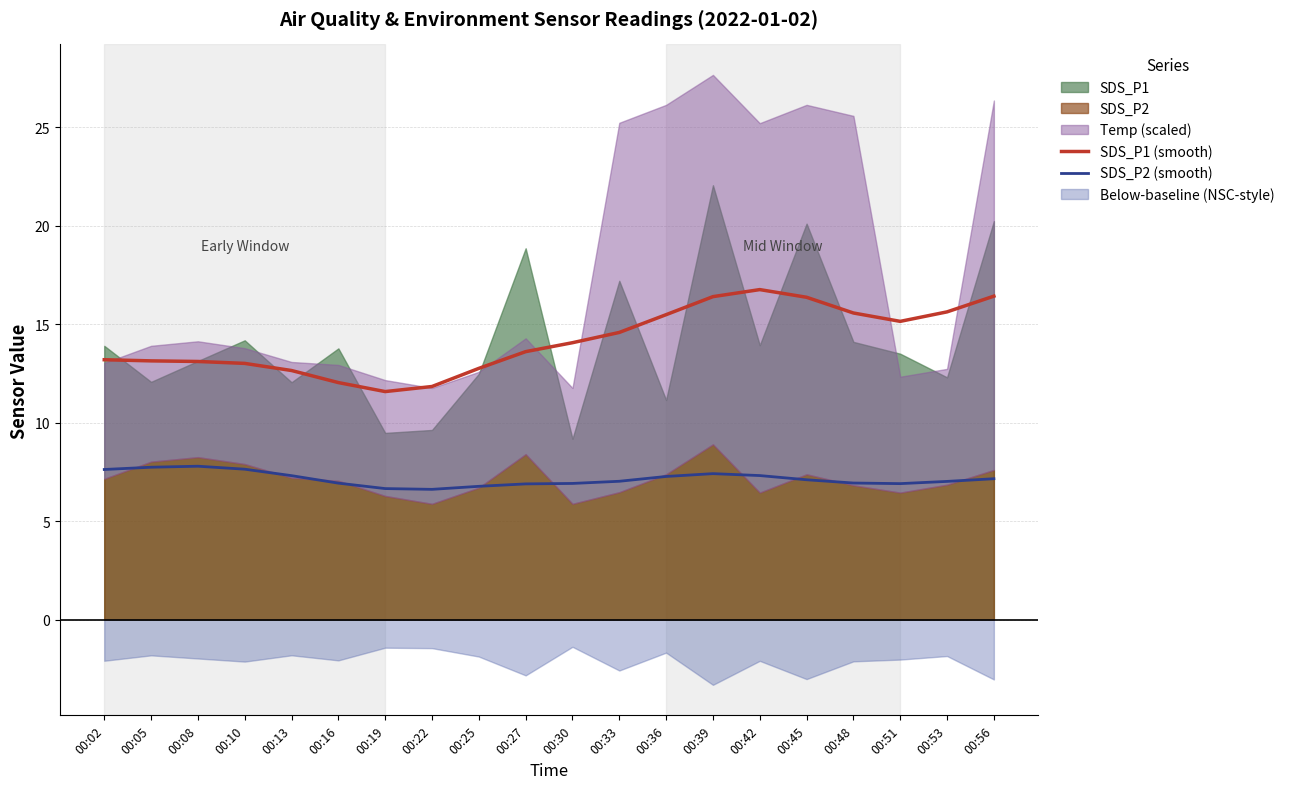

True or false: SDS_P1 (smooth) and SDS_P2 (smooth) intersect in this chart.

False